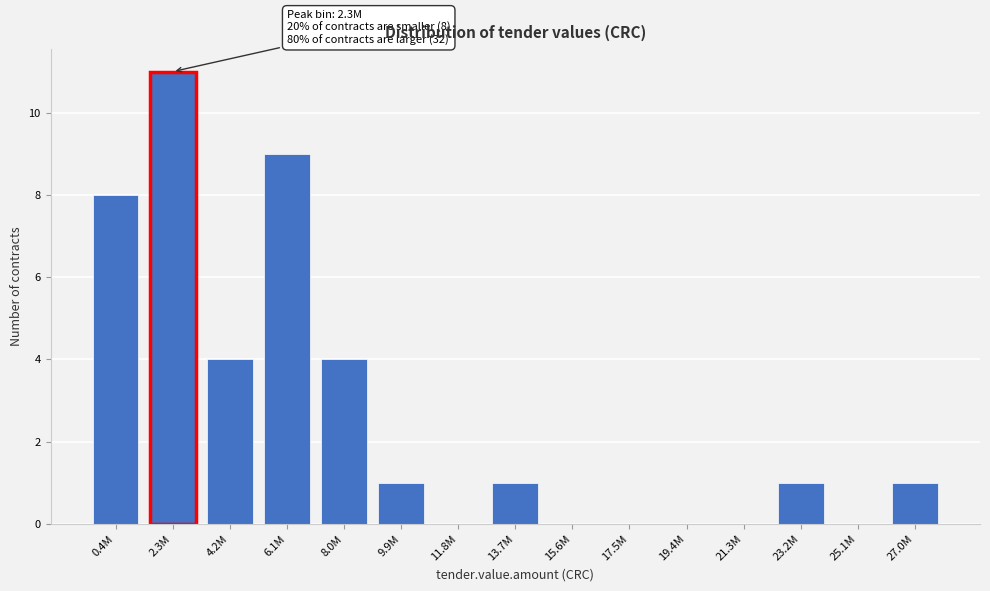

Reading right to left, list all the values displayed in this chart.

27.0M=1	25.1M=0	23.2M=1	21.3M=0	19.4M=0	17.5M=0	15.6M=0	13.7M=1	11.8M=0	9.9M=1	8.0M=4	6.1M=9	4.2M=4	2.3M=11	0.4M=8